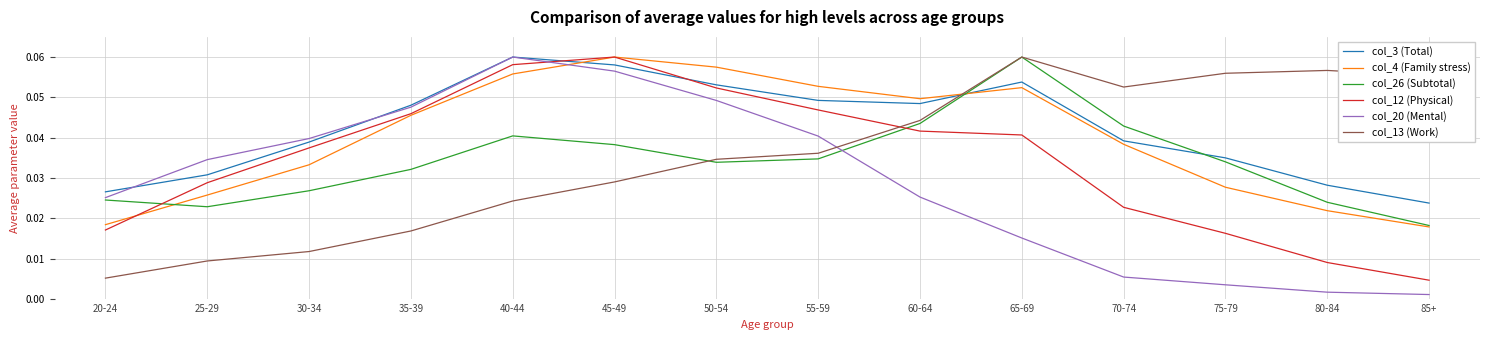

The col_4 (Family stress) series shows 0.1 at 35-39. True or false?

False